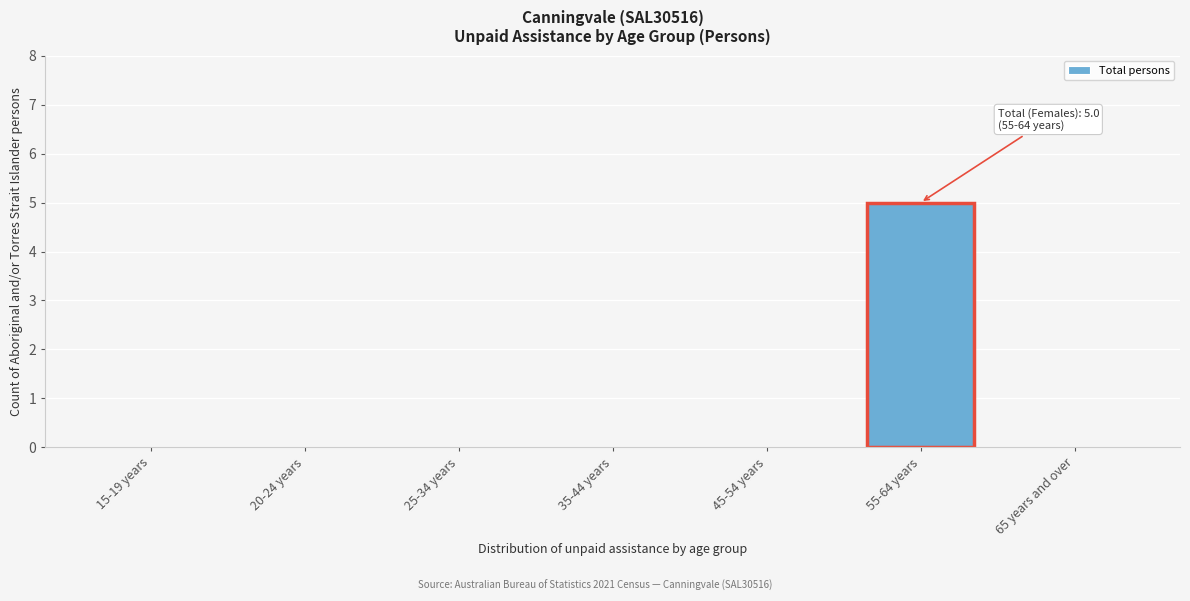

Reading right to left, list all the values displayed in this chart.

65 years and over=0	55-64 years=5	45-54 years=0	35-44 years=0	25-34 years=0	20-24 years=0	15-19 years=0